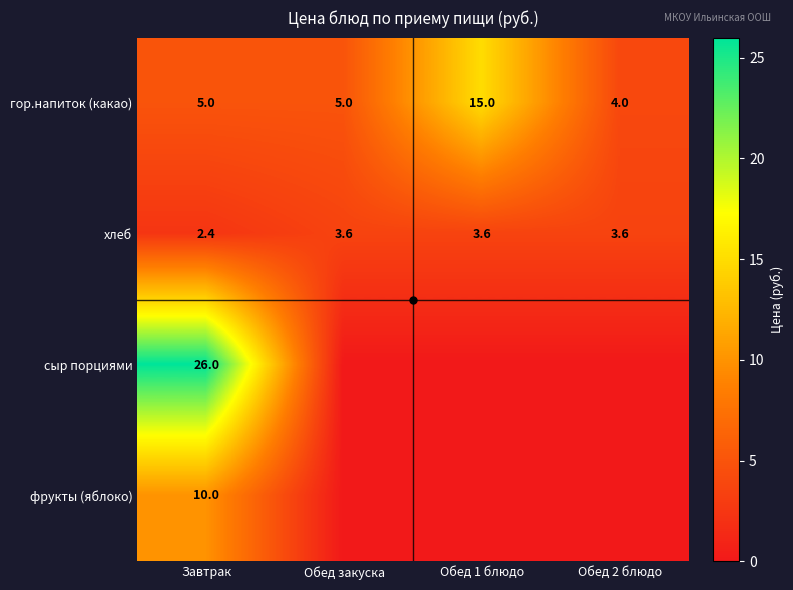

What is the difference between the гор.напиток (какао) values at Обед 2 блюдо and Завтрак?

1.0